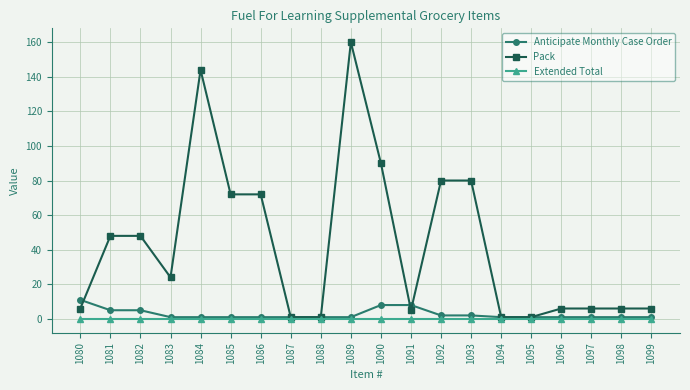

Is it true that Extended Total equals 0 at 1089?

True